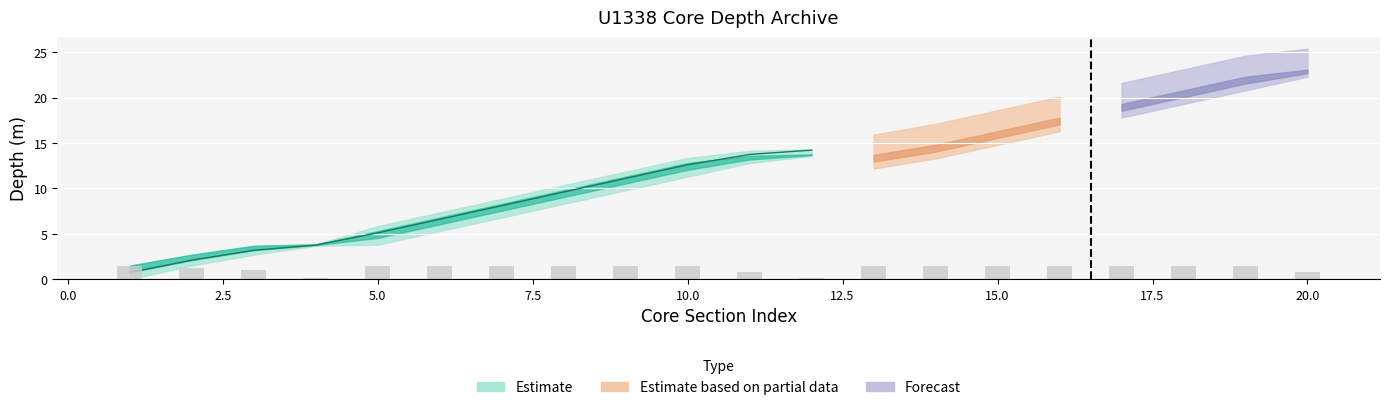

Reading left to right, transcribe all the data shown in this chart.

Curated length (m): 1=1.5	2=1.2	3=1.0	4=0.2	5=1.5	6=1.5	7=1.5	8=1.5	9=1.5	10=1.5	11=0.8	12=0.2	13=1.5	14=1.5	15=1.5	16=1.5	17=1.5	18=1.5	19=1.5	20=0.8
Top depth CSF-A (m): 1=0.0	2=1.5	3=2.7	4=3.7	5=3.8	6=5.3	7=6.8	8=8.3	9=9.8	10=11.3	11=12.8	12=13.6	13=12.2	14=13.3	15=14.8	16=16.3	17=17.8	18=19.3	19=20.8	20=22.3
Bottom depth CSF-A (m): 1=1.5	2=2.7	3=3.7	4=3.8	5=5.3	6=6.8	7=8.3	8=9.8	9=11.3	10=12.8	11=13.6	12=13.8	13=13.7	14=14.8	15=16.3	16=17.8	17=19.3	18=20.8	19=22.3	20=23.1
Top depth (mcd): 1=0.0	2=1.5	3=2.7	4=3.7	5=4.3	6=5.8	7=7.3	8=8.8	9=10.3	10=11.8	11=13.3	12=14.1	13=14.4	14=15.6	15=17.1	16=18.6	17=20.1	18=21.6	19=23.1	20=24.6
Bottom depth (mcd): 1=1.5	2=2.7	3=3.7	4=3.8	5=5.8	6=7.3	7=8.8	8=10.3	9=11.8	10=13.3	11=14.1	12=14.3	13=15.9	14=17.1	15=18.6	16=20.1	17=21.6	18=23.1	19=24.6	20=25.4